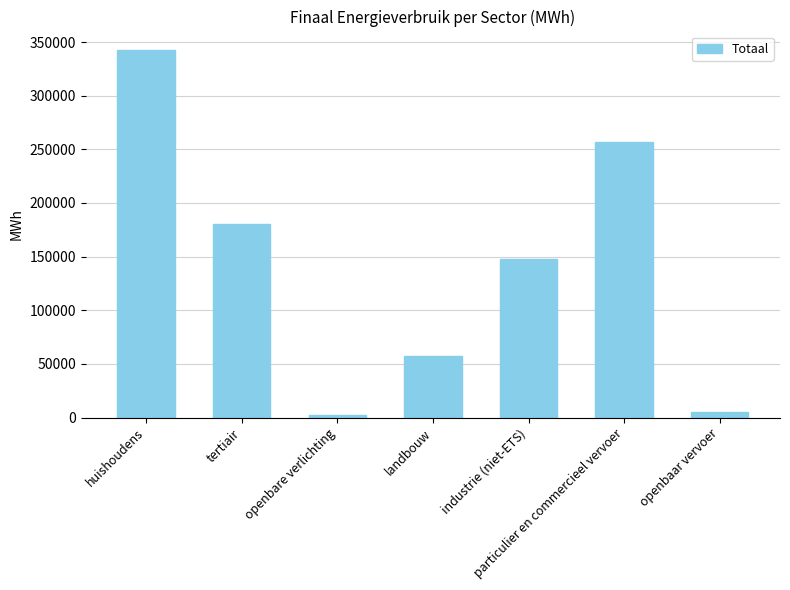

The chart shows a value of 257115.7 at particulier en commercieel vervoer. True or false?

True